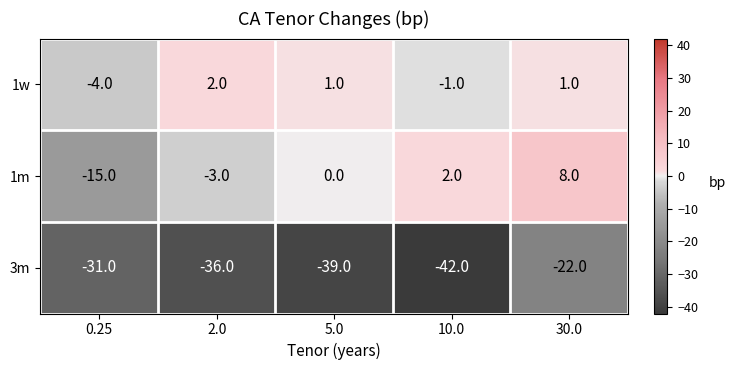

What is the smallest value displayed?

-42